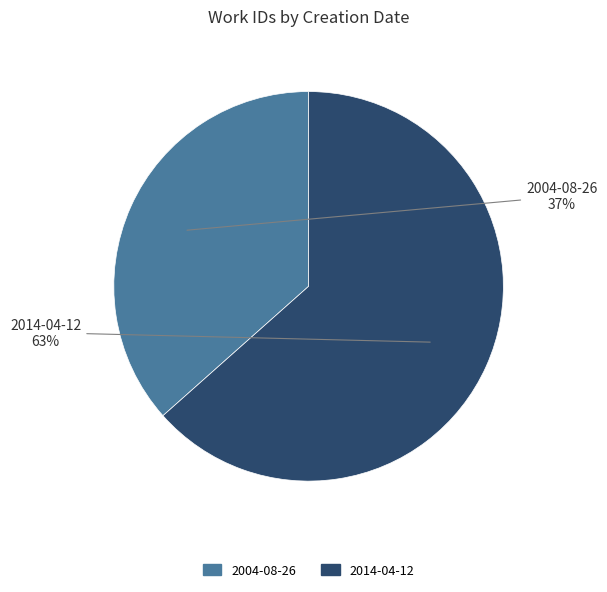

To the nearest percent, what is the average slice percentage?

50%